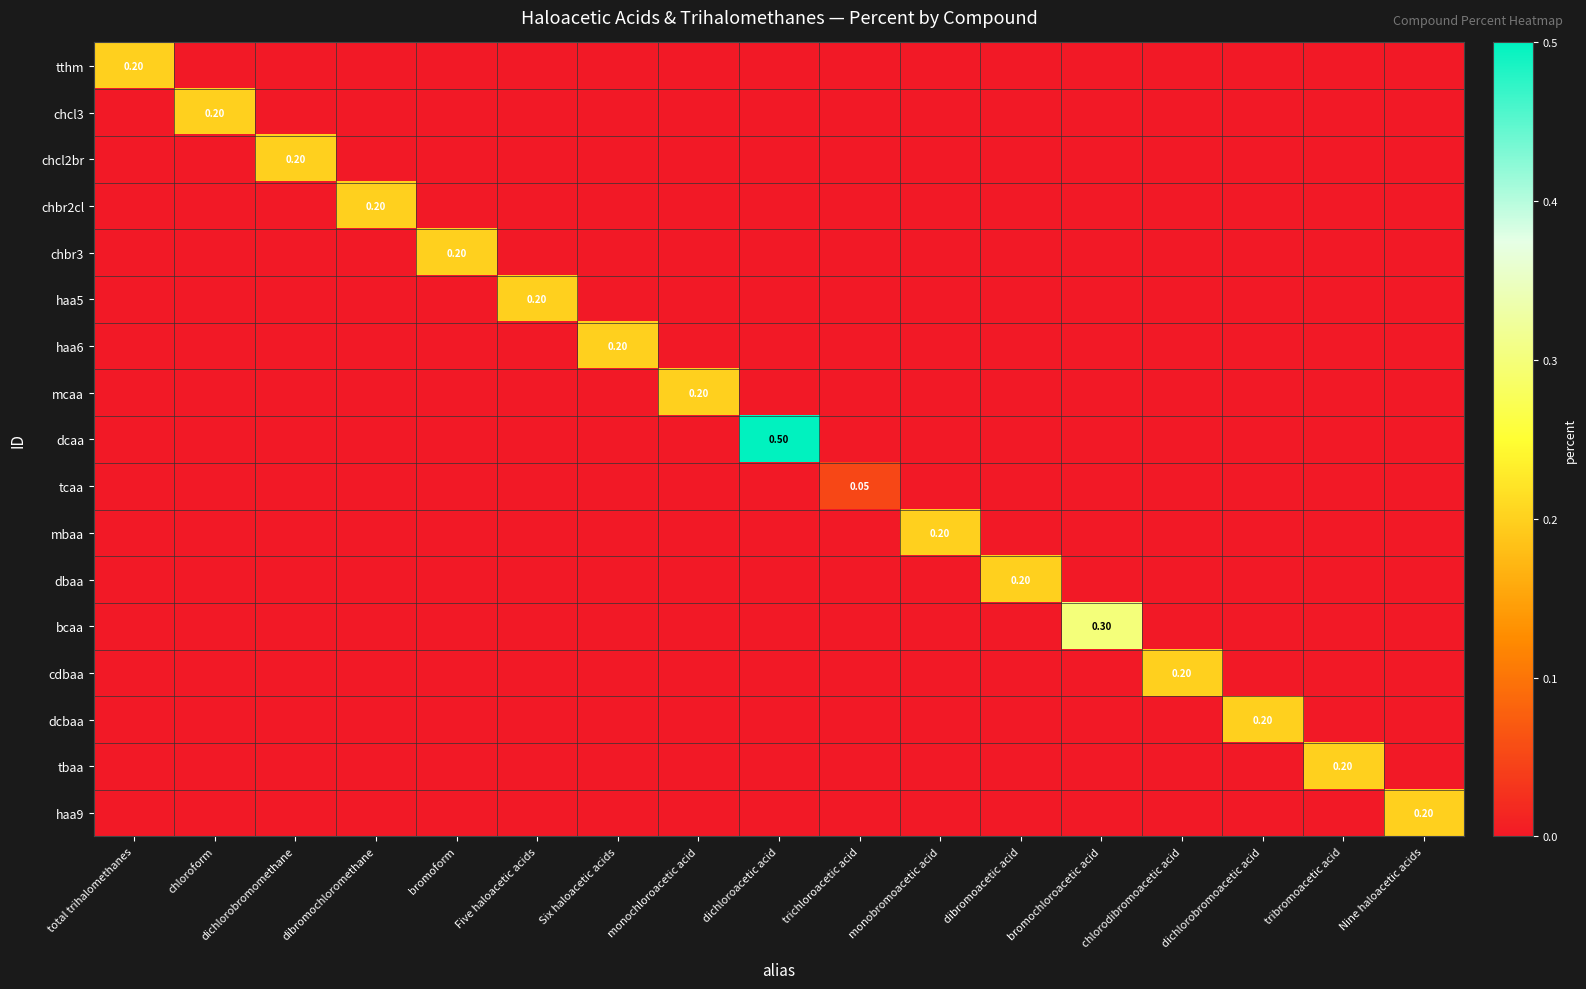

The dbaa series shows 0.0 at dichlorobromoacetic acid. True or false?

True